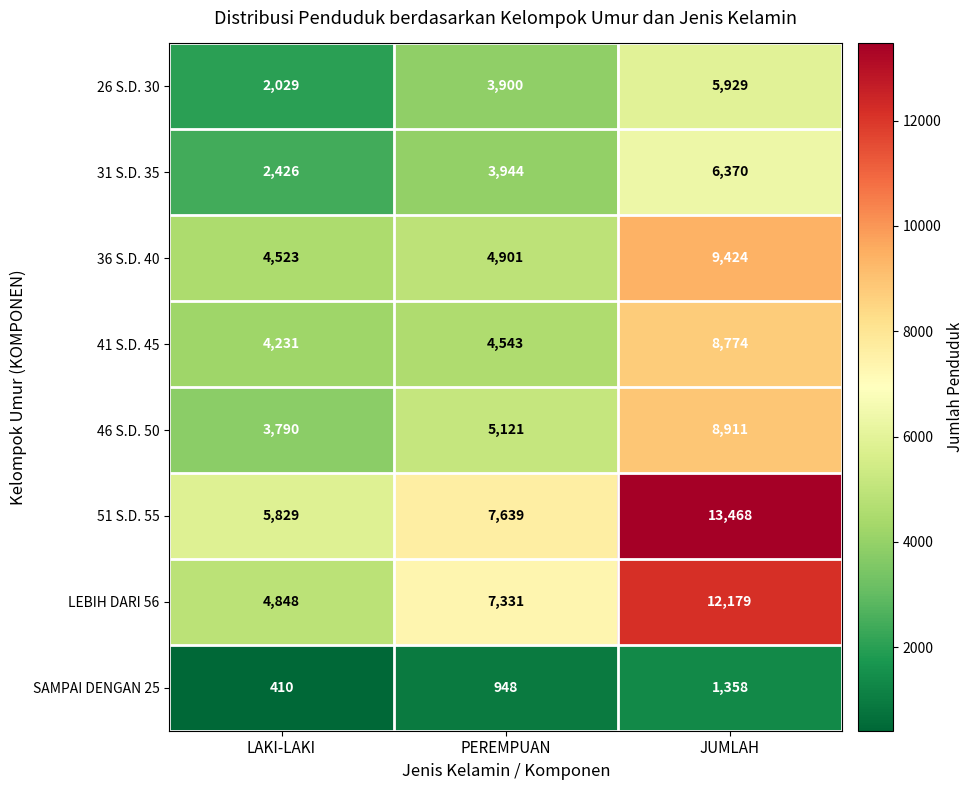

What is the average value of the 51 S.D. 55 series?

8979